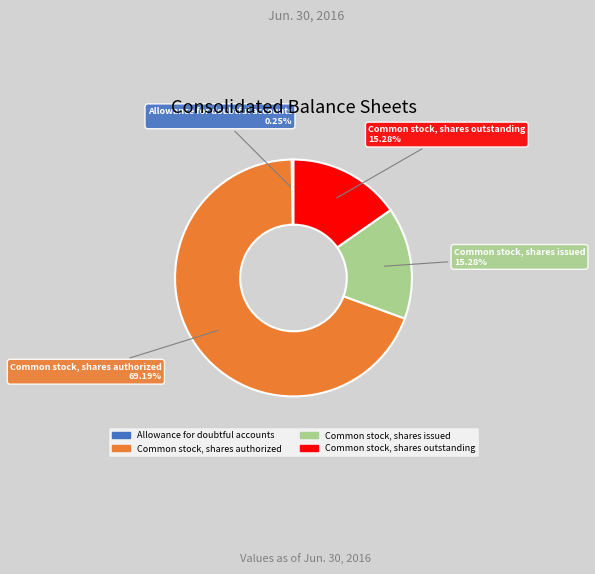

To the nearest percent, what is the average slice percentage?

25%